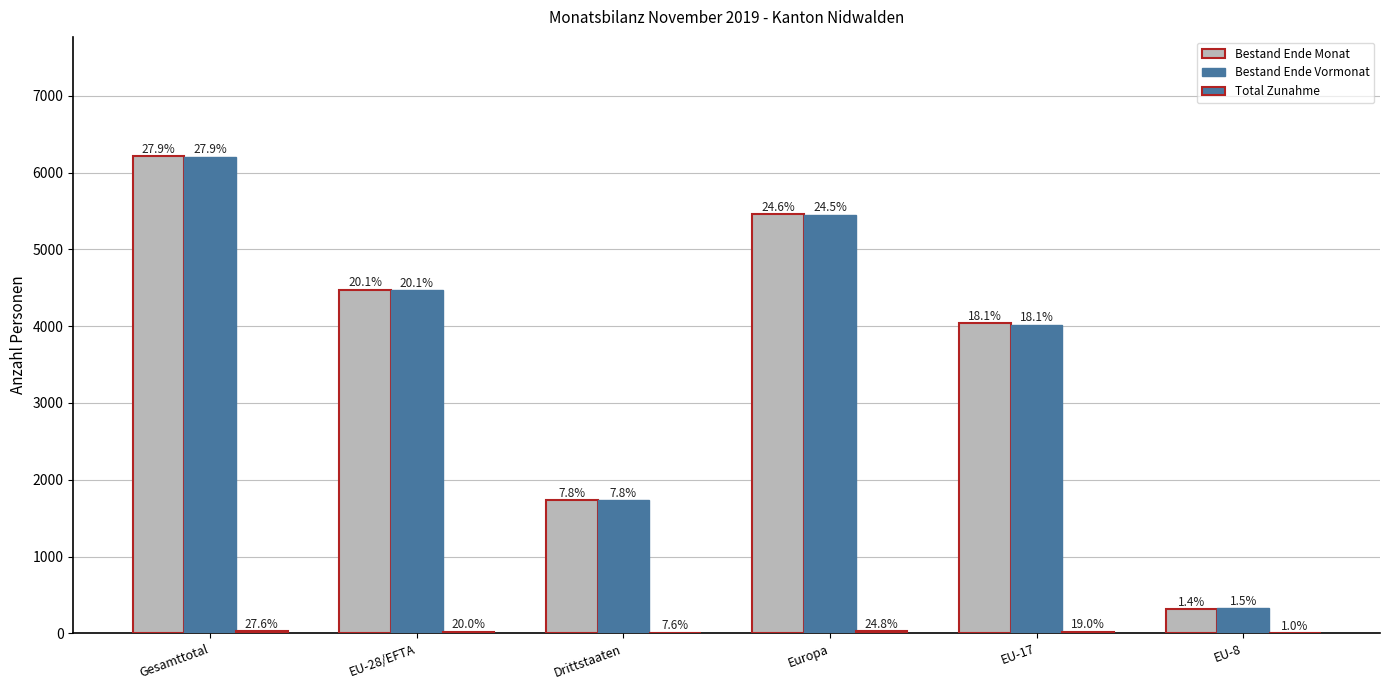

Does the chart contain stacked bars?

No